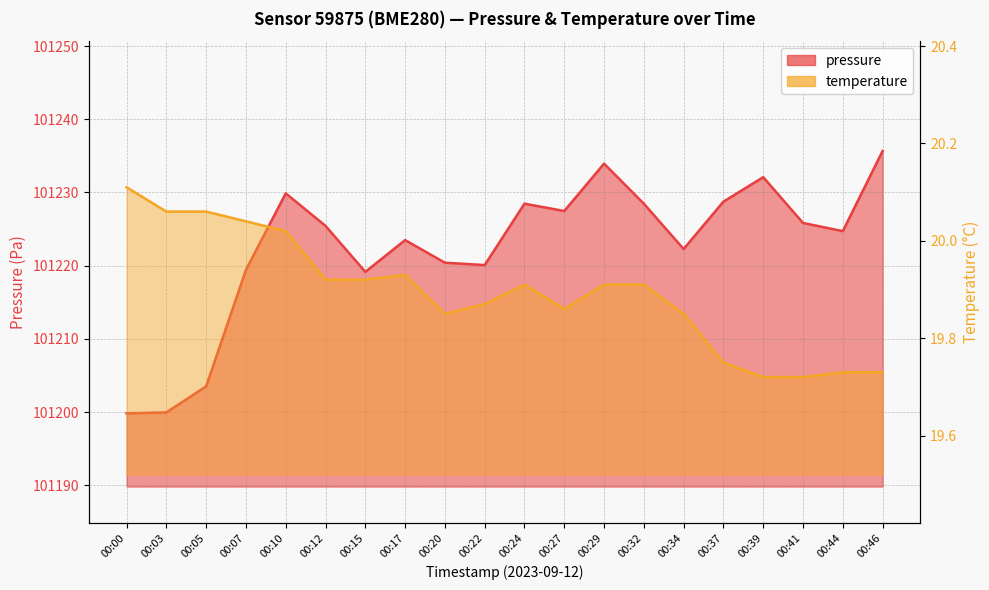

Does the chart have visible grid lines?

Yes